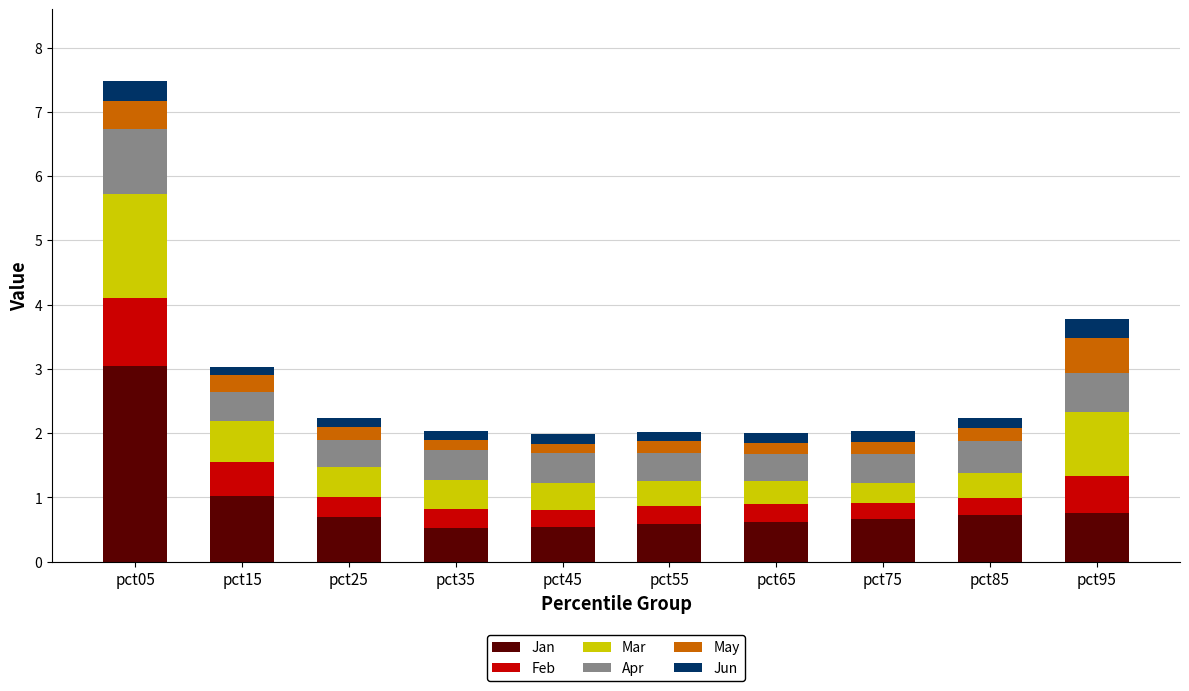

How many bars are there in total?

10